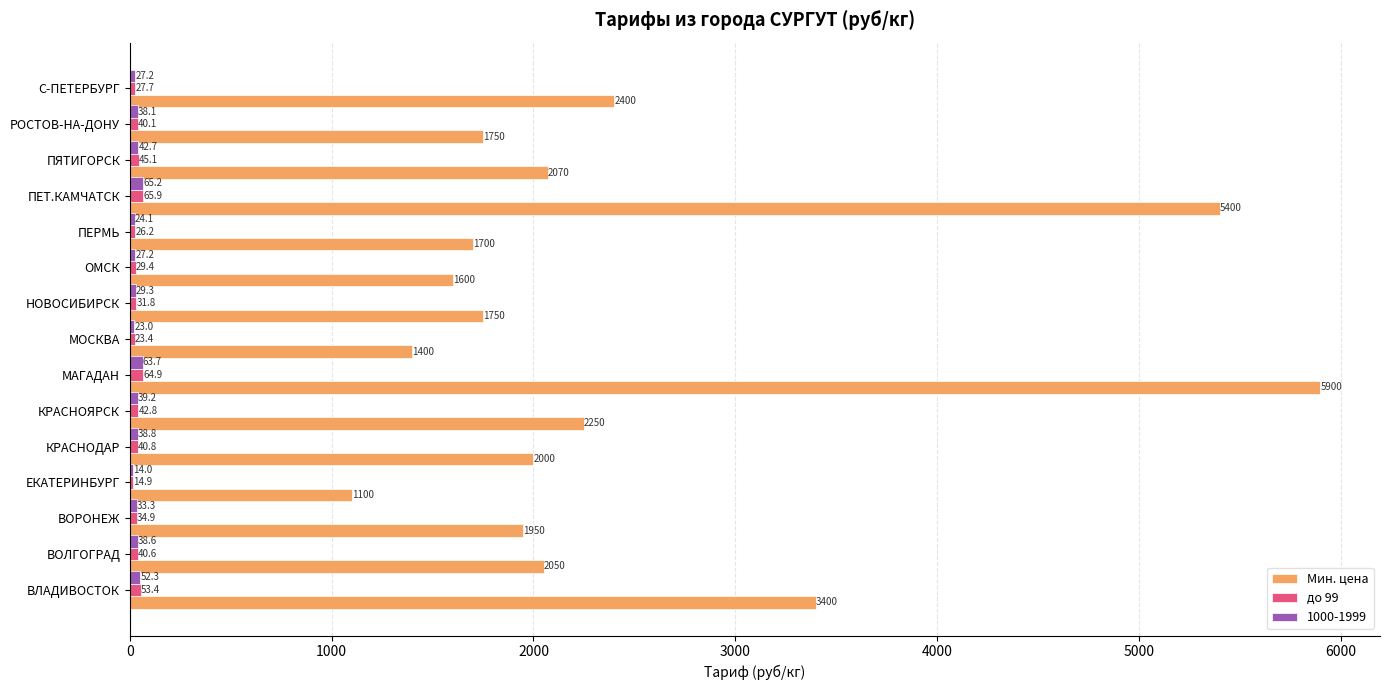

Which series changed the most between КРАСНОЯРСК and С-ПЕТЕРБУРГ?

Мин. цена